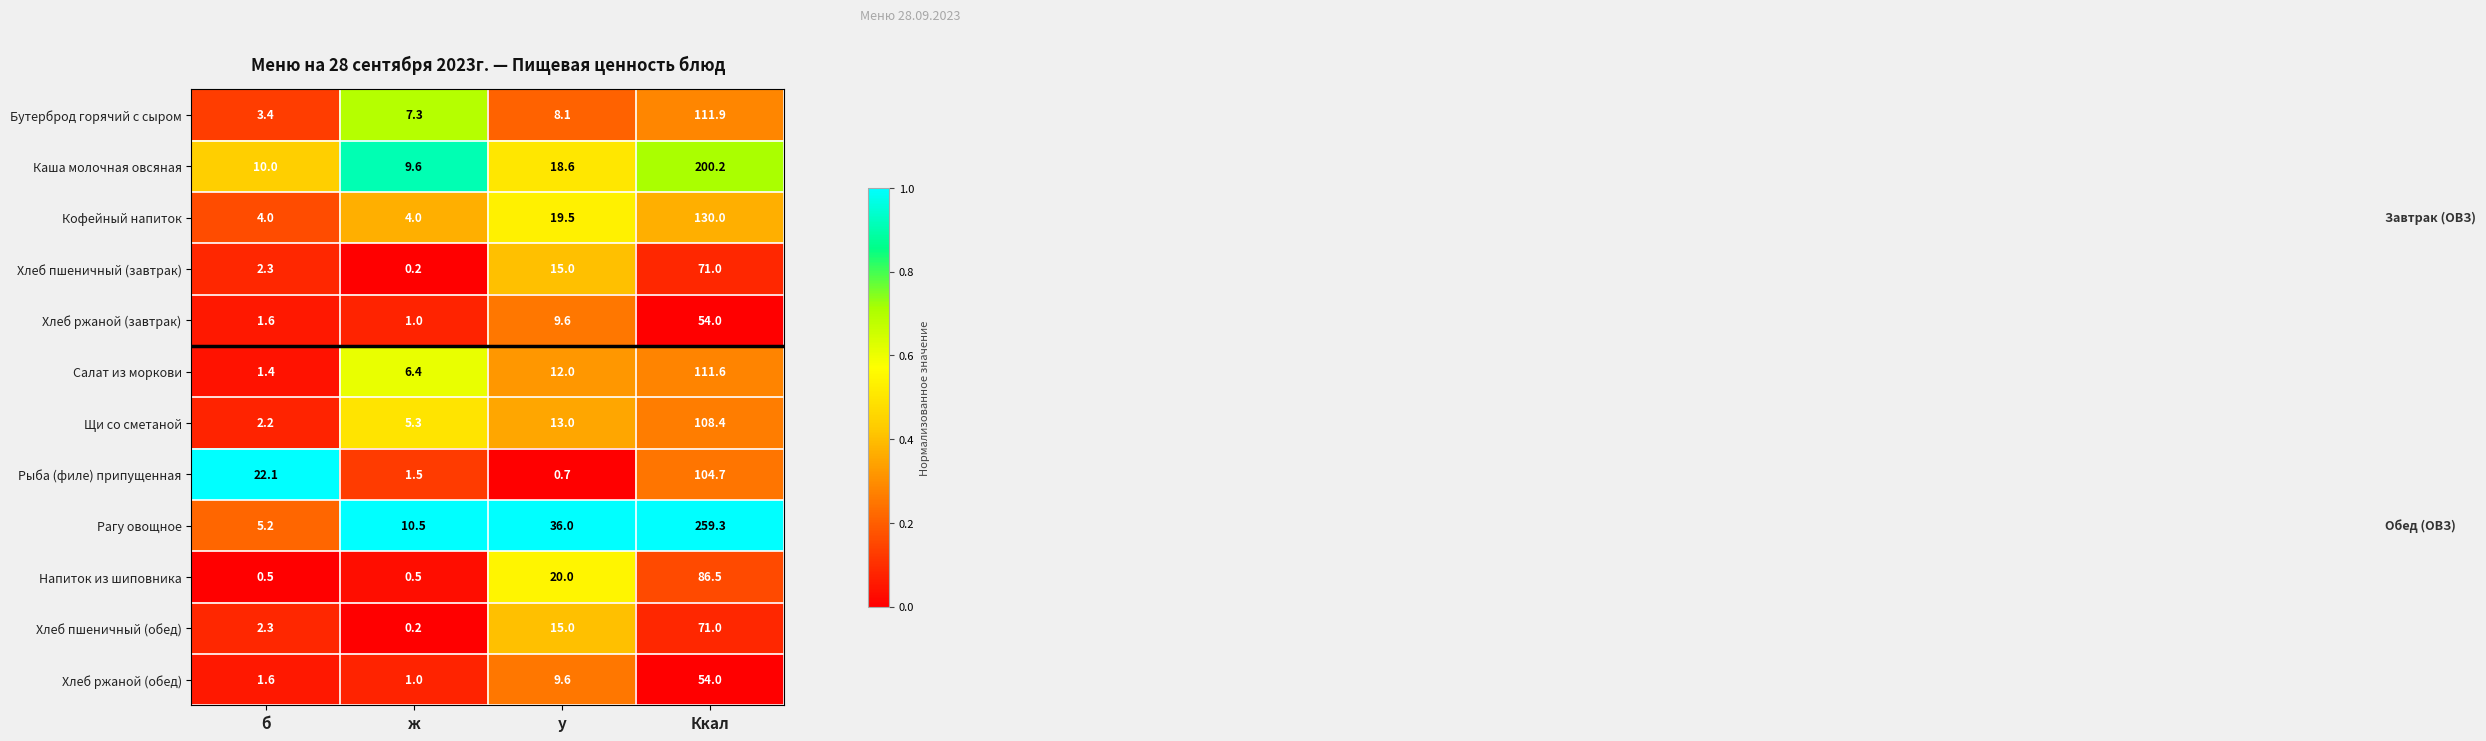

What is the total value across all series at у?

177.1